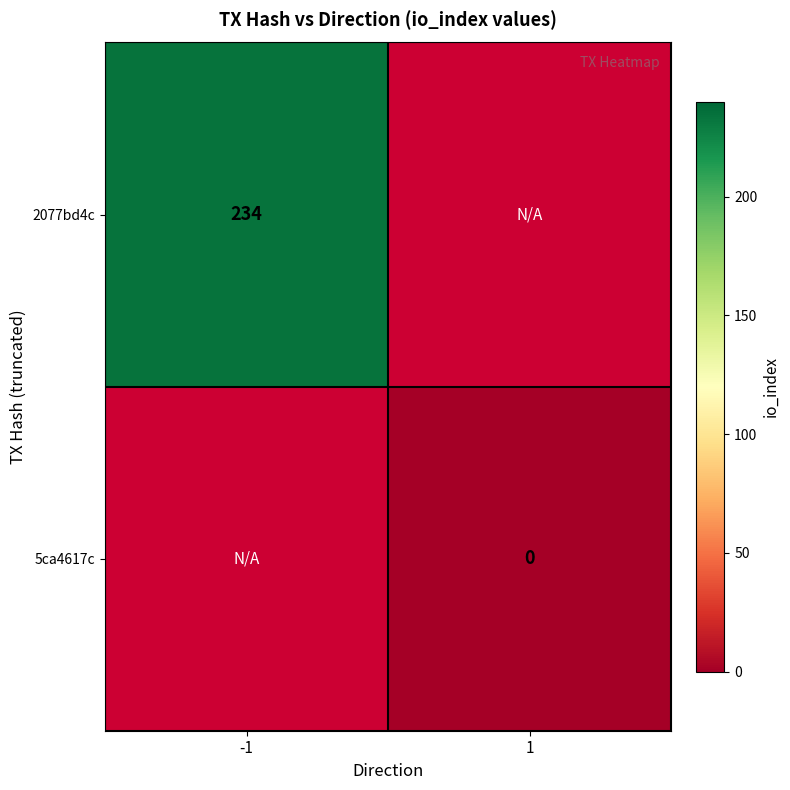

True or false: 2077bd4c has a value of 316 at -1.

False